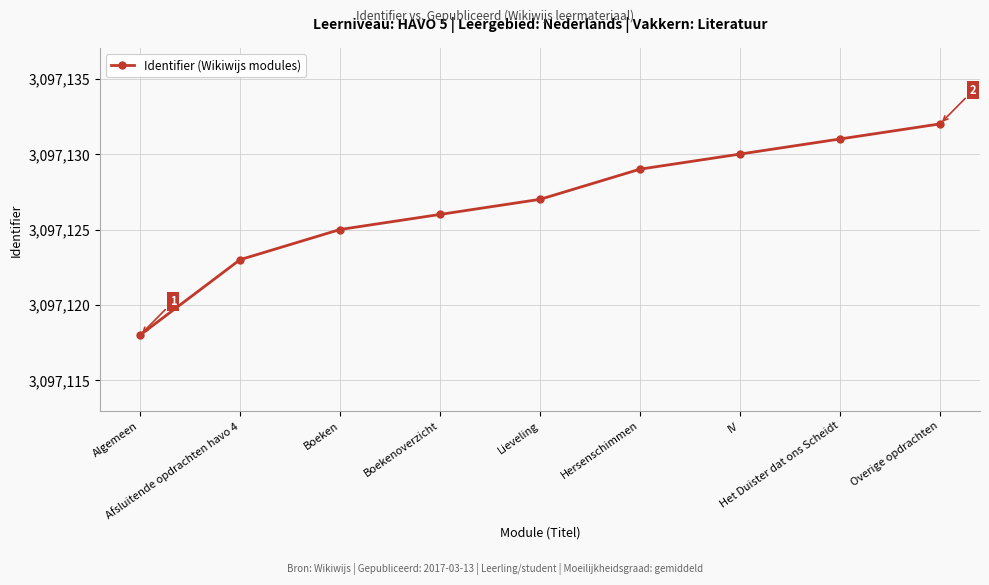

What is the maximum value shown in the chart?

3097132